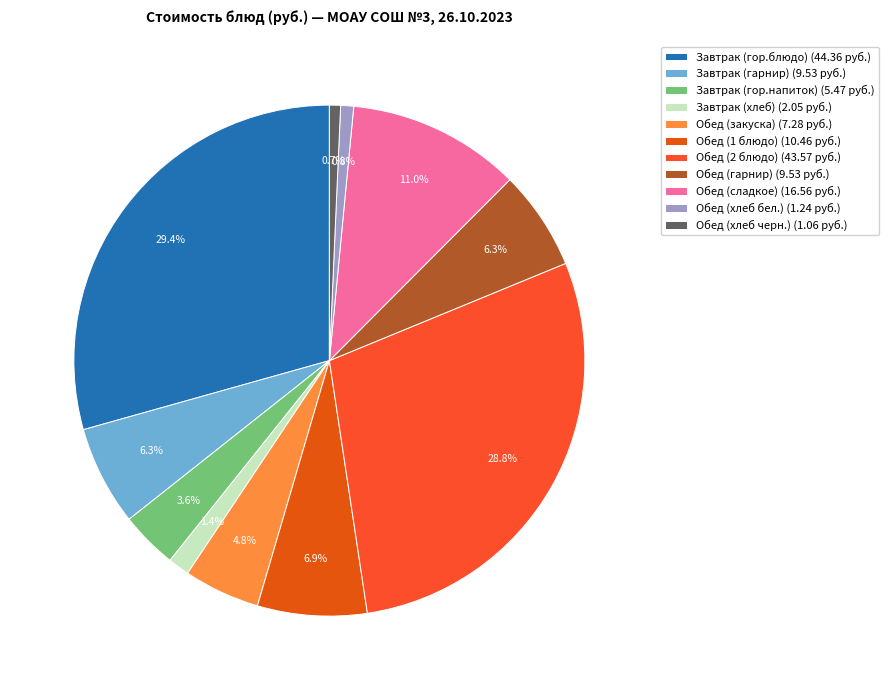

To the nearest percent, what is the difference between the largest and smallest slice percentages?

29%